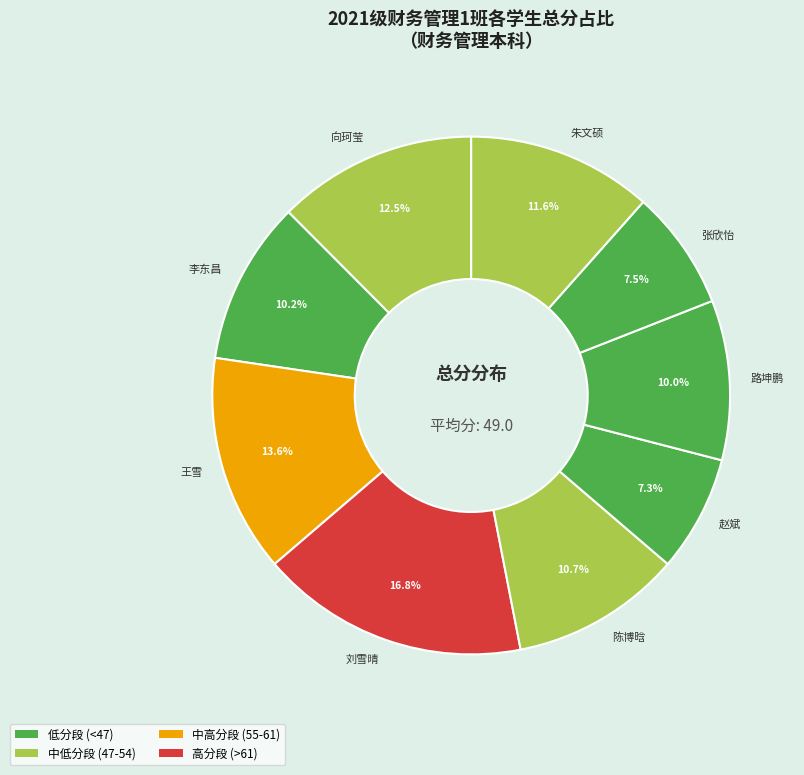

What portion of the pie excludes 陈博晗?

89.3%